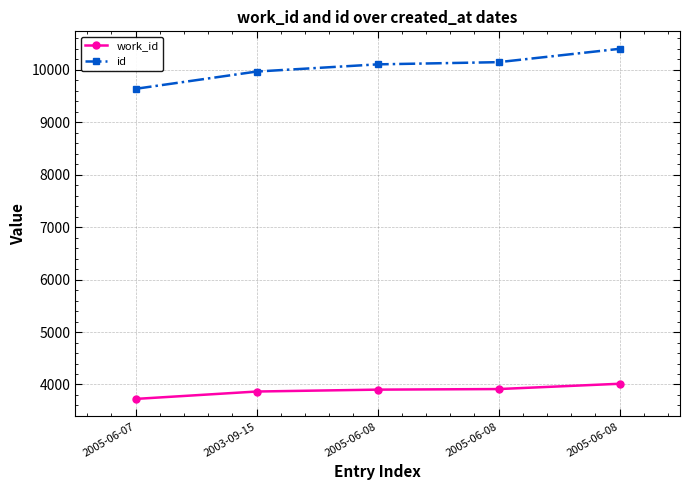

Between 2005-06-07 and 2005-06-08, which series saw the biggest shift?

id